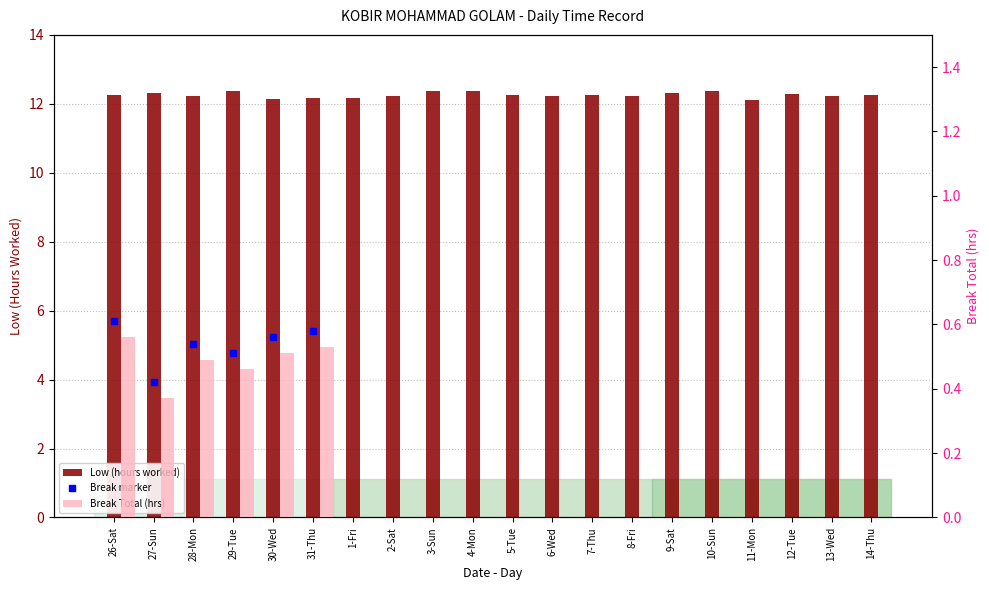

Which series has the largest total across all categories?

Low (hours worked)